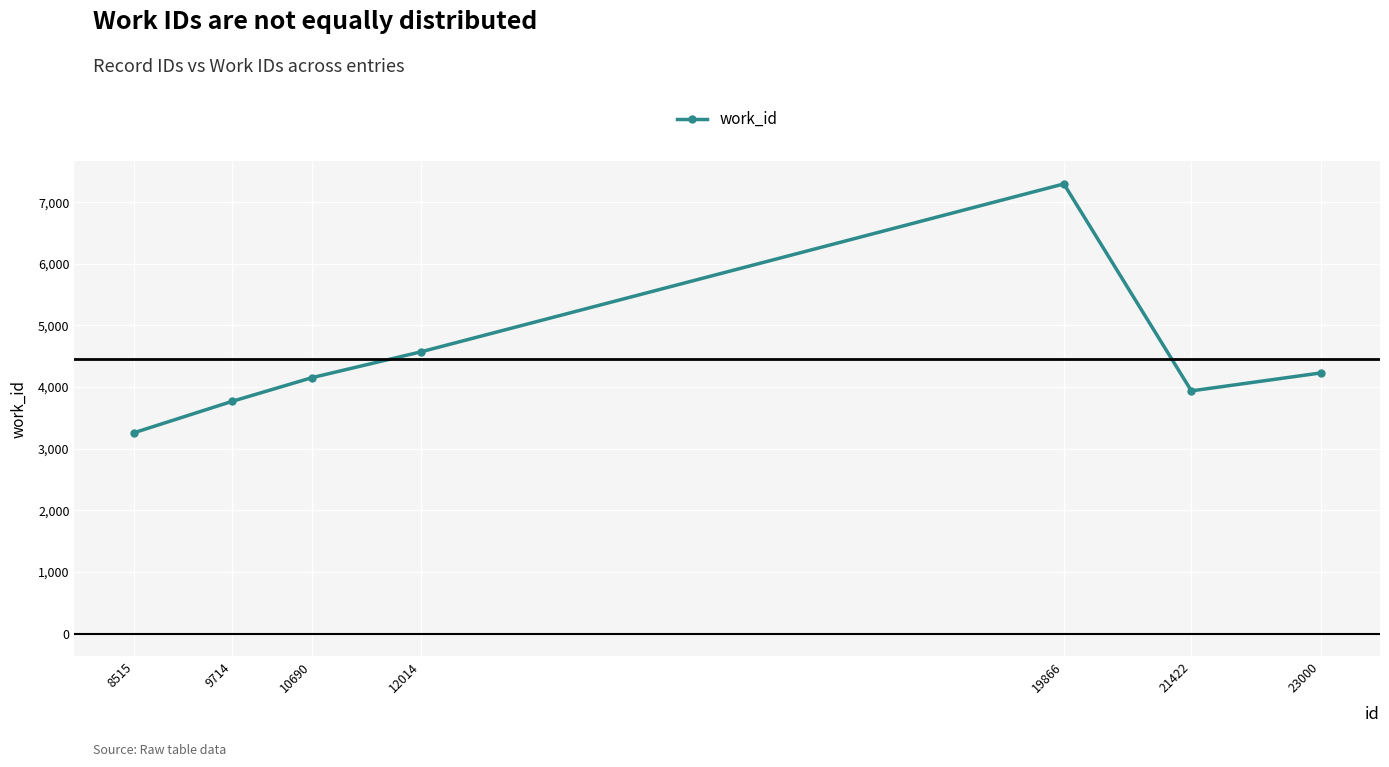

How many points are lower than both their immediate neighbors (excluding endpoints)?

1